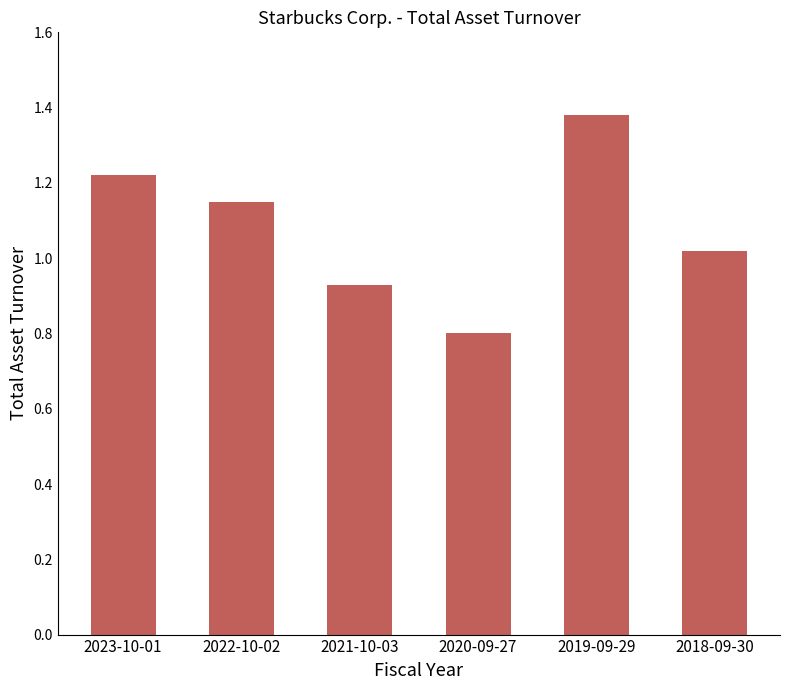

Which has a higher value, 2020-09-27 or 2019-09-29?

2019-09-29